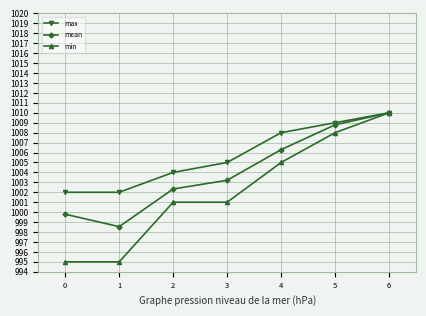

Which series changed the most between 0 and 1?

mean